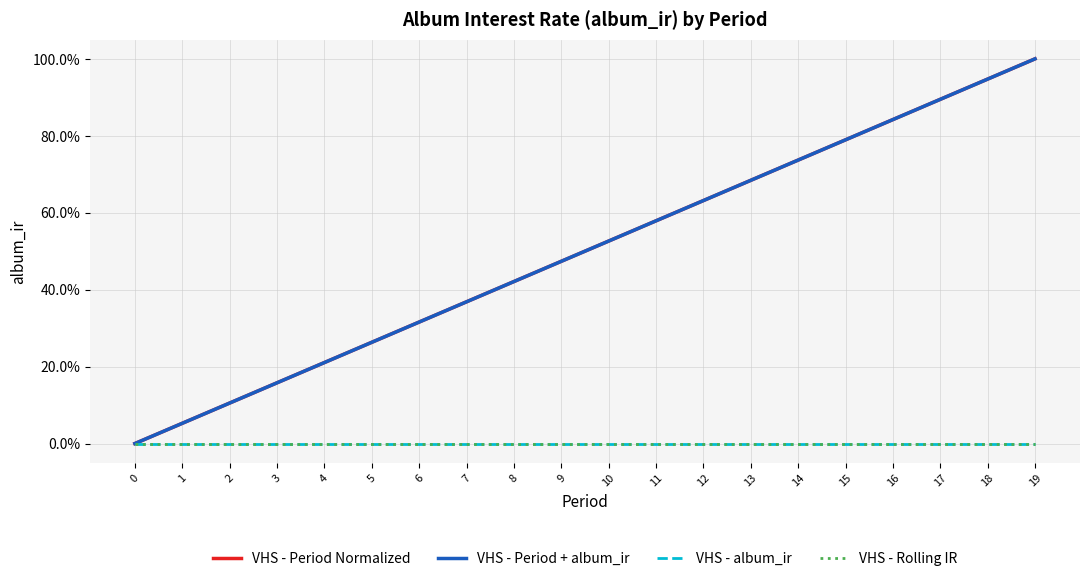

What is the average value of the VHS - Period + album_ir series?

0.5